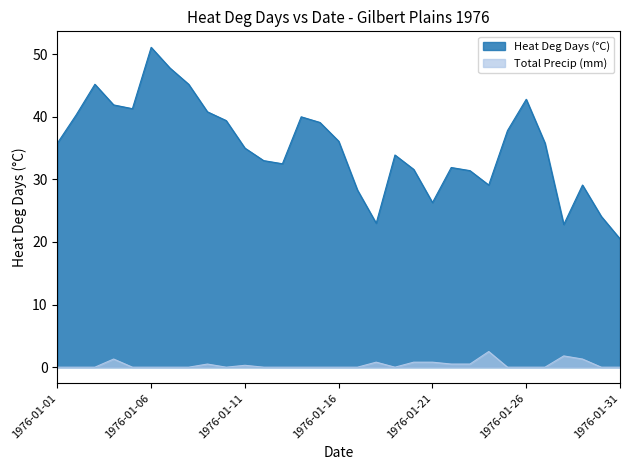

What is the sum of all Total Precip (mm) values?

11.1